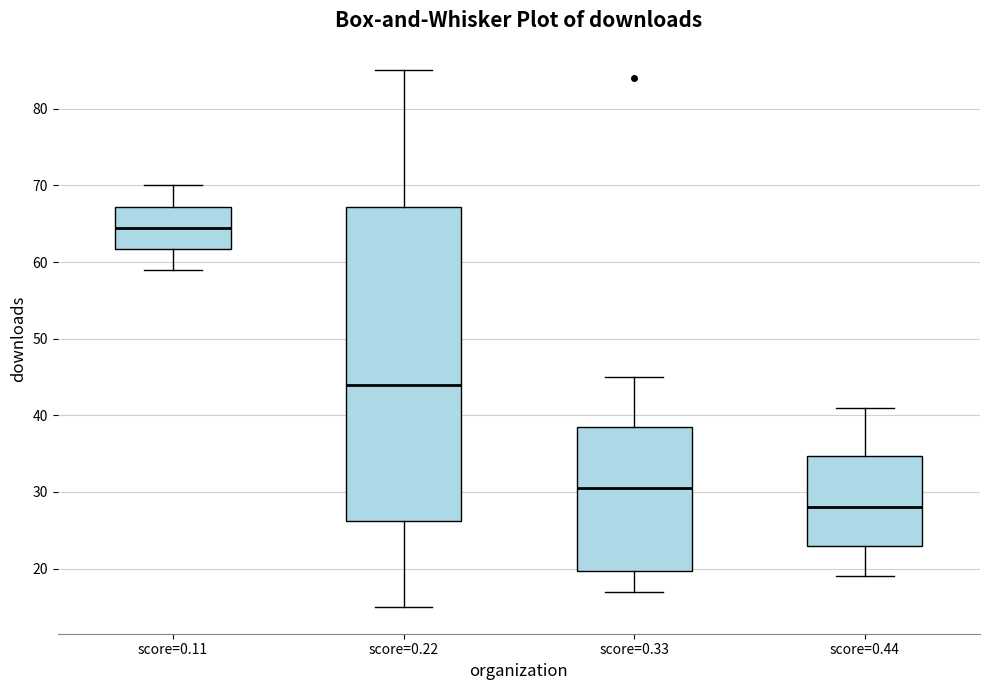

Which box's median line is the highest?

score=0.11